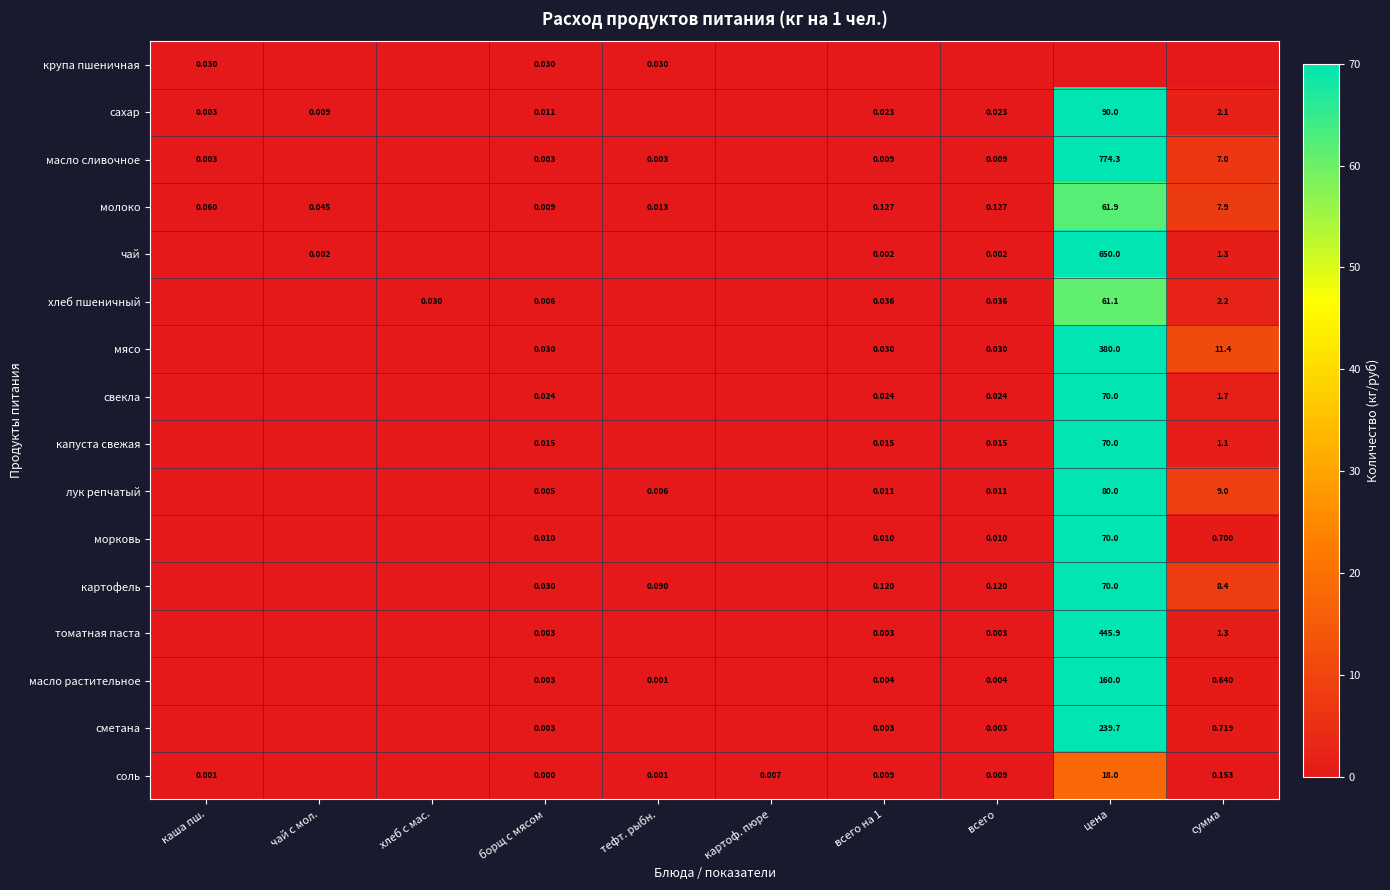

Is the value of картофель at цена greater than the value of молоко at чай с мол.?

Yes